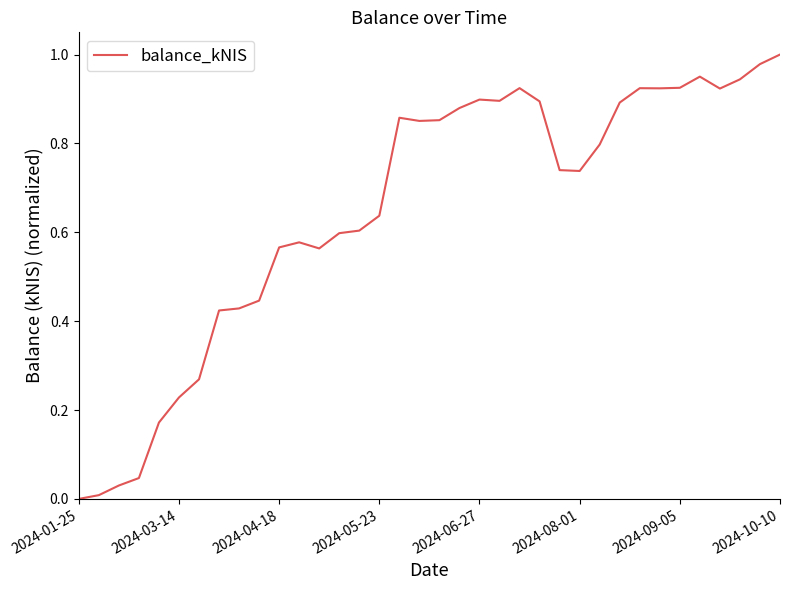

Which category has the highest value across all series?

2024-10-10